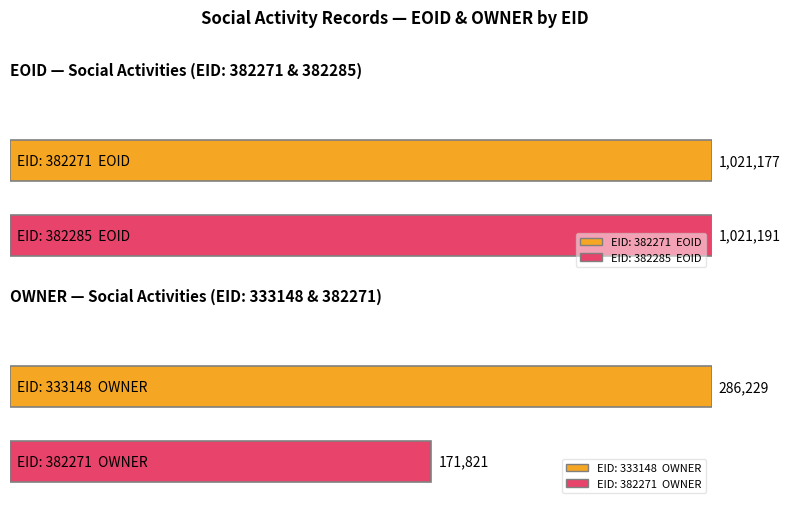

Rank the series by their maximum value, from highest to lowest.

EOID, OWNER